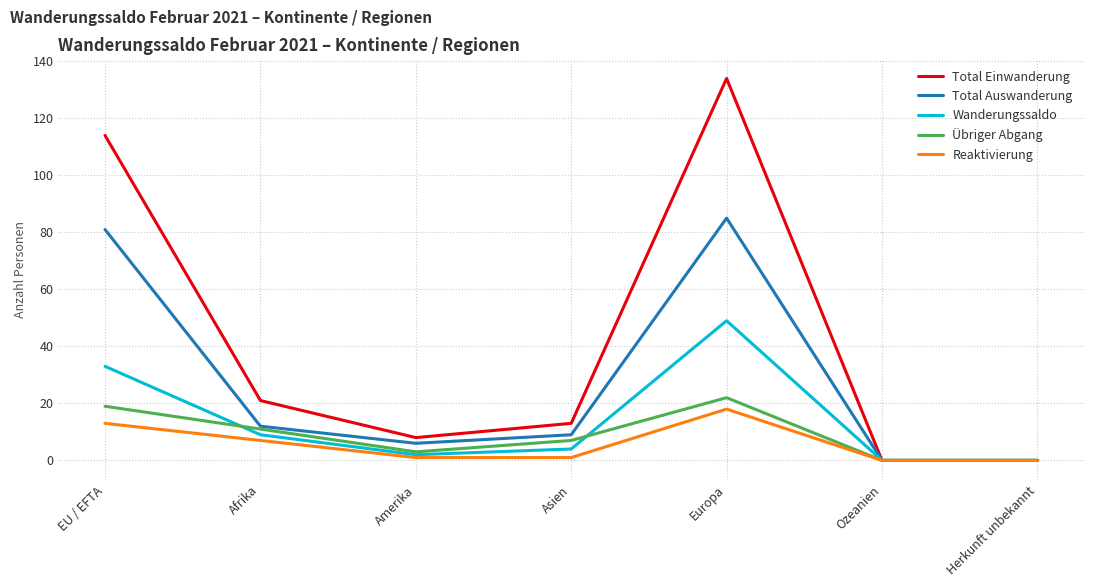

Where does the Übriger Abgang series first go above 7?

EU / EFTA